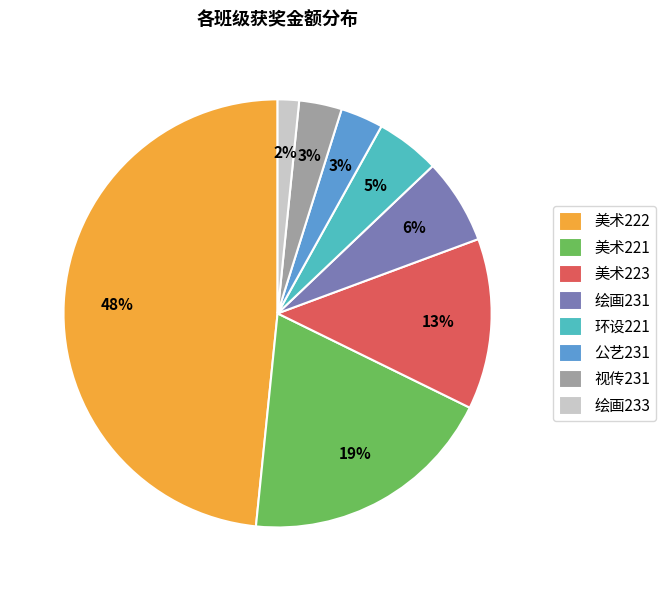

True or false: 美术222 accounts for 33% of the total.

False